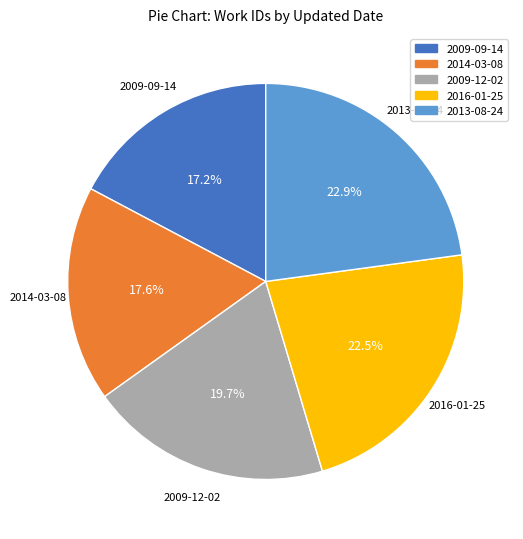

To the nearest percent, what is the combined percentage of 2016-01-25 and 2013-08-24?

45%